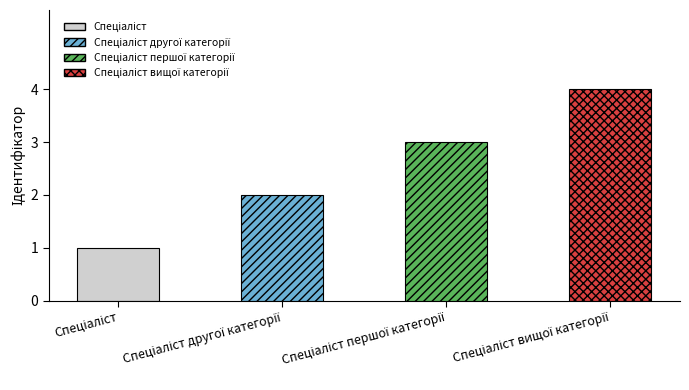

What position from the left is Спеціаліст другої категорії?

2